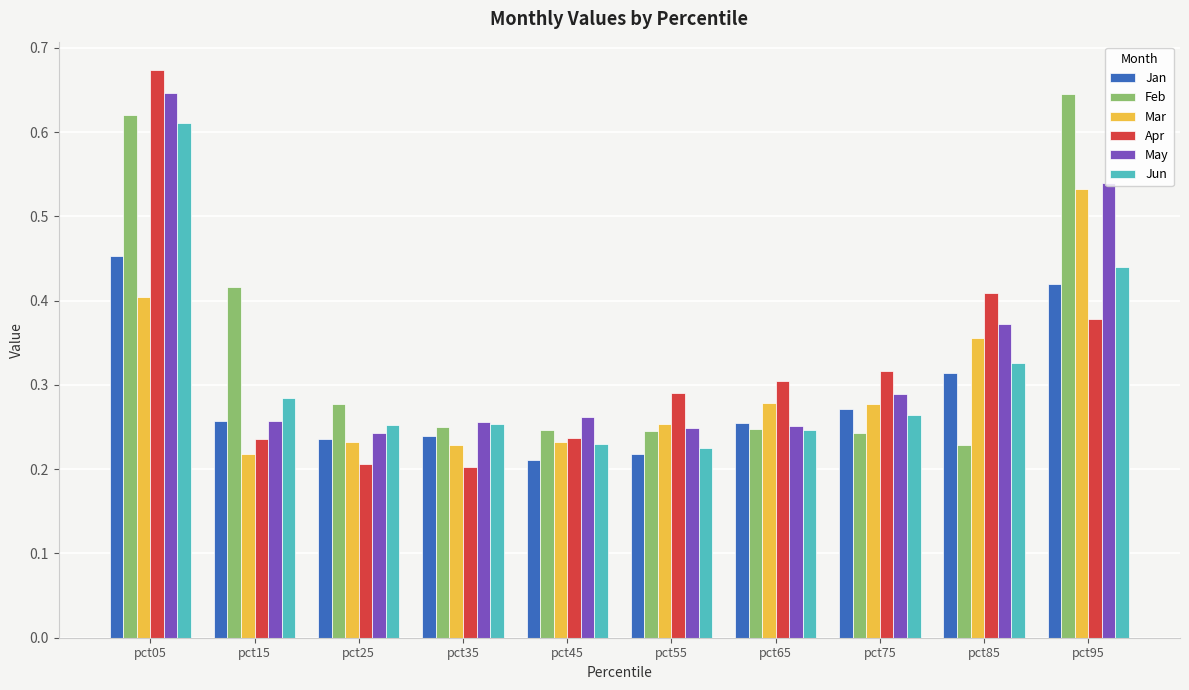

Count the Jan values in the range 0 to 1.

10